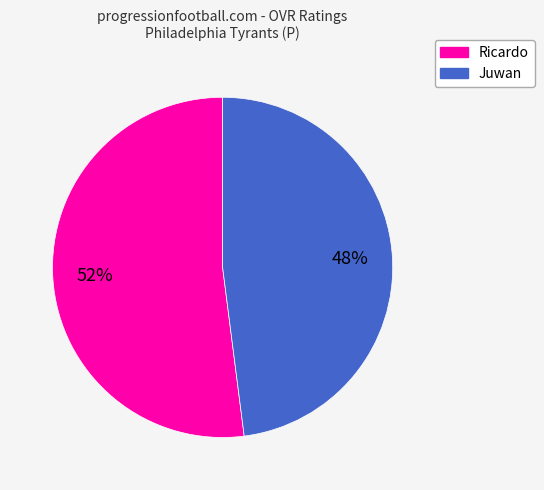

Is it true that Juwan is 48% of the pie?

True